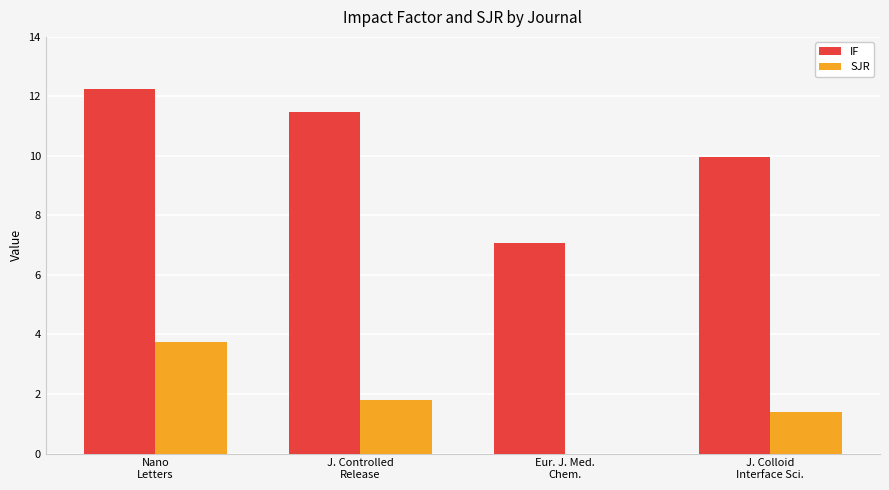

True or false: IF has a value of 4.2 at J. Controlled
Release.

False